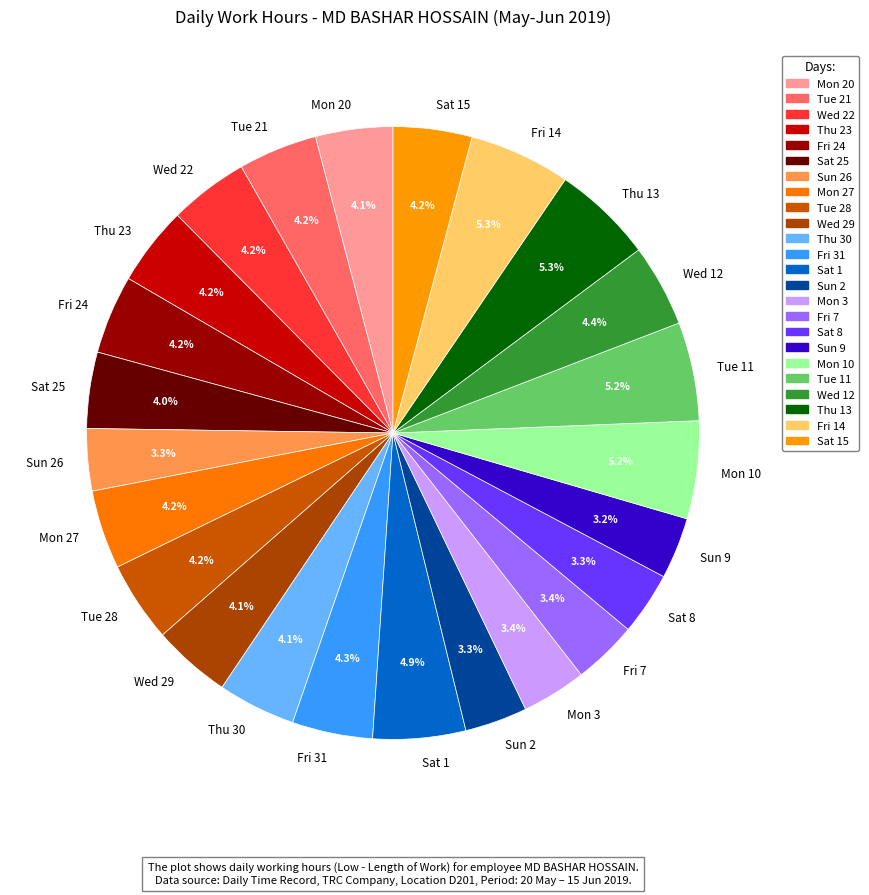

Does Tue 11 represent more than half of the total?

No